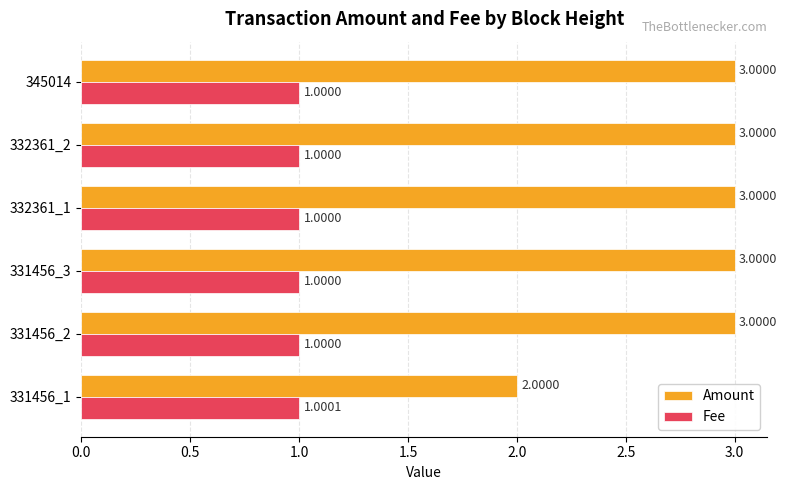

Rank the series at 331456_2 from highest to lowest value.

Amount, Fee